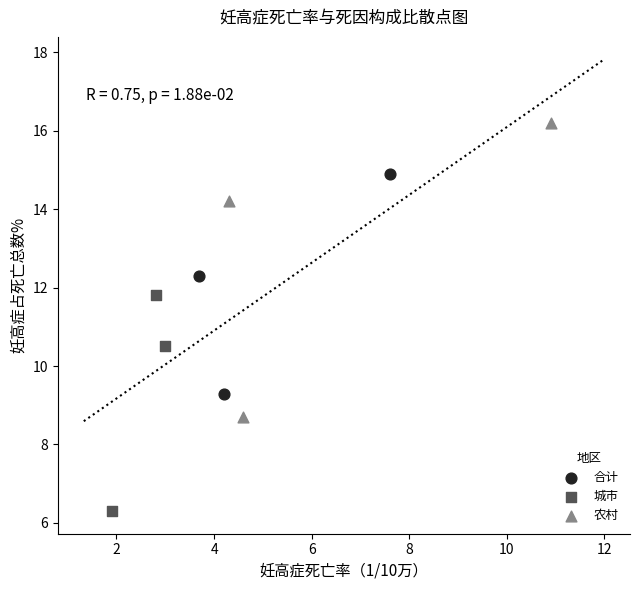

Which series has the widest spread of Y values?

农村